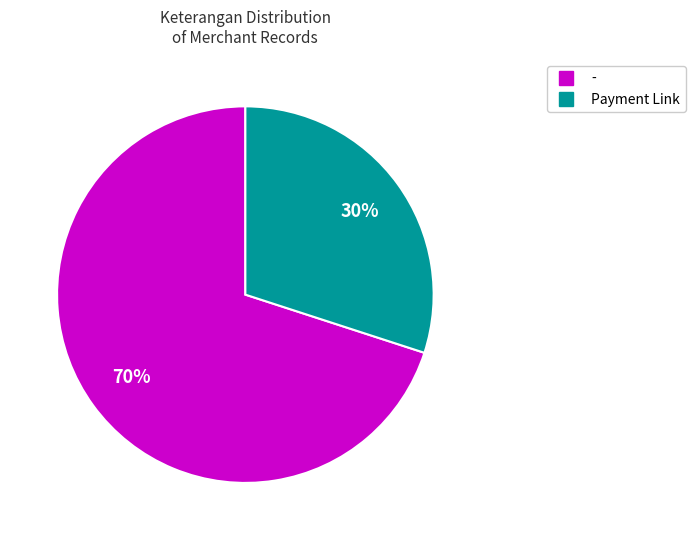

Rank the categories by value from highest to lowest.

-, Payment Link